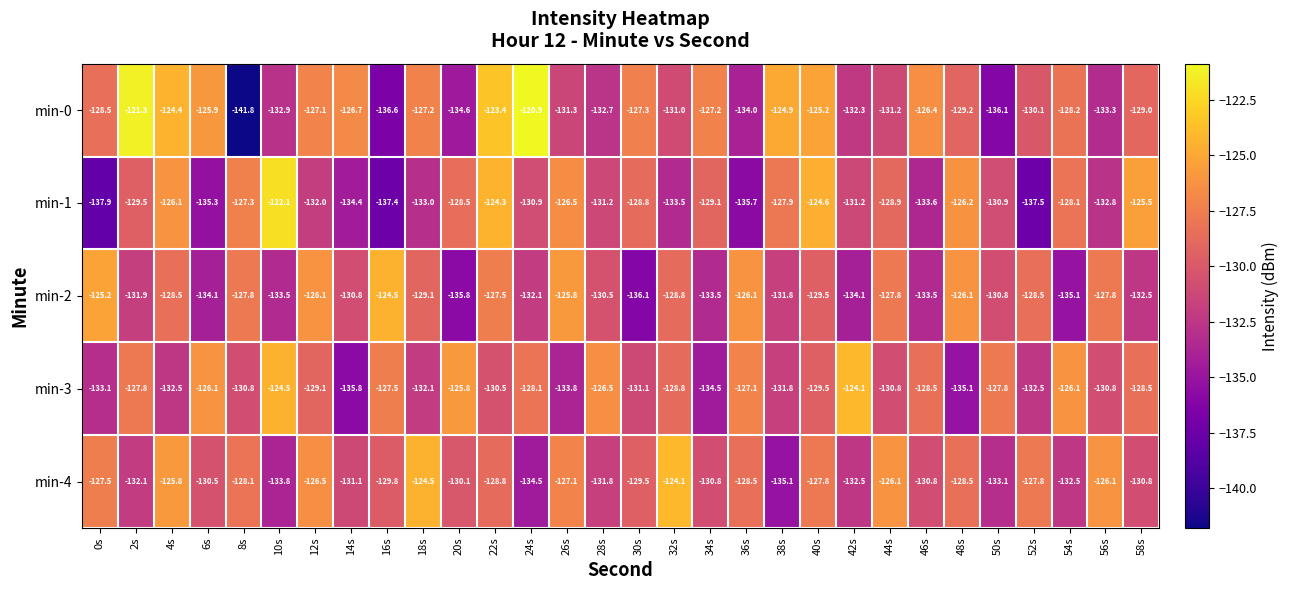

Rank the series by their average value, from lowest to highest.

min-1, min-2, min-3, min-4, min-0